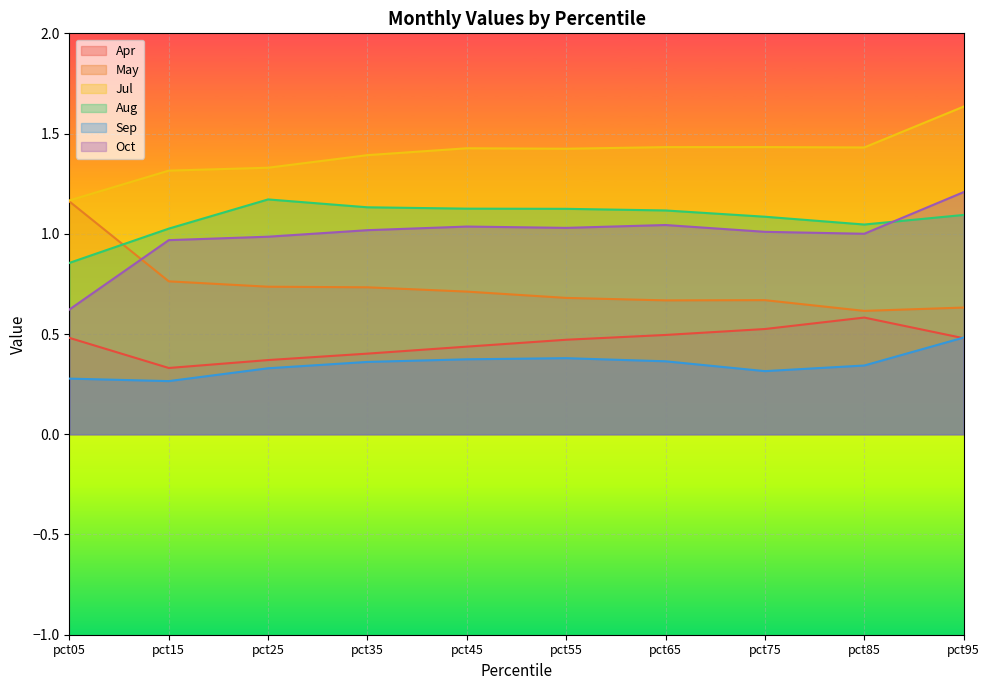

How many lines are shown in the chart?

6